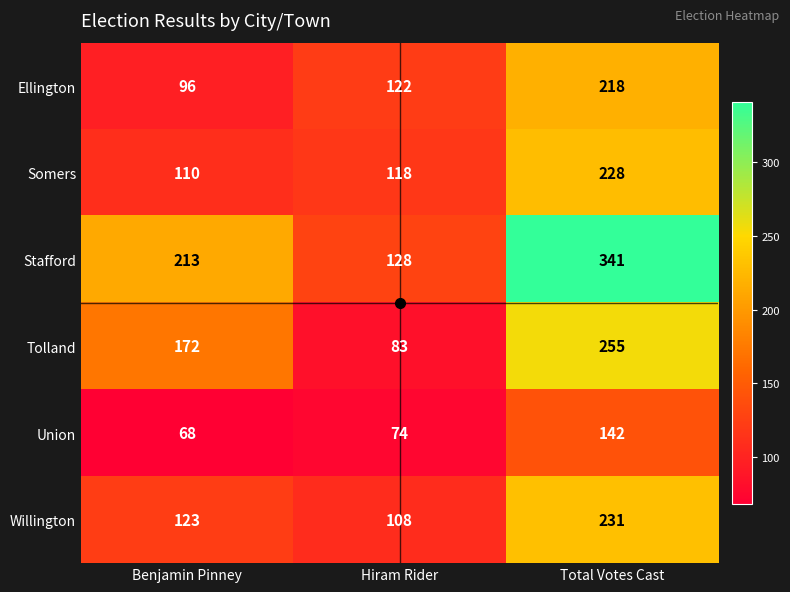

Rank the series at Hiram Rider from highest to lowest value.

Stafford, Ellington, Somers, Willington, Tolland, Union